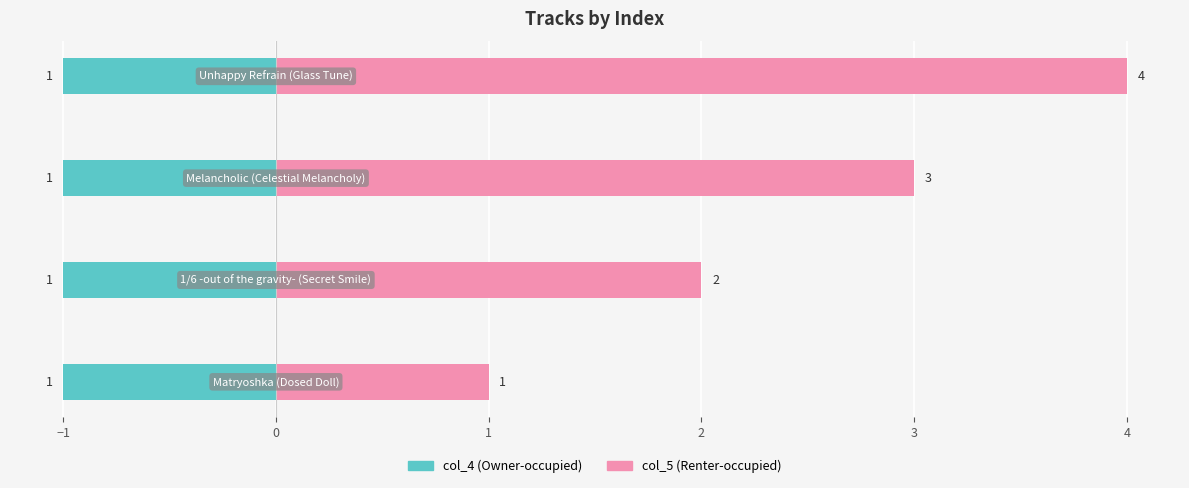

Which series has the widest spread of values?

col_5 (Renter-occupied)